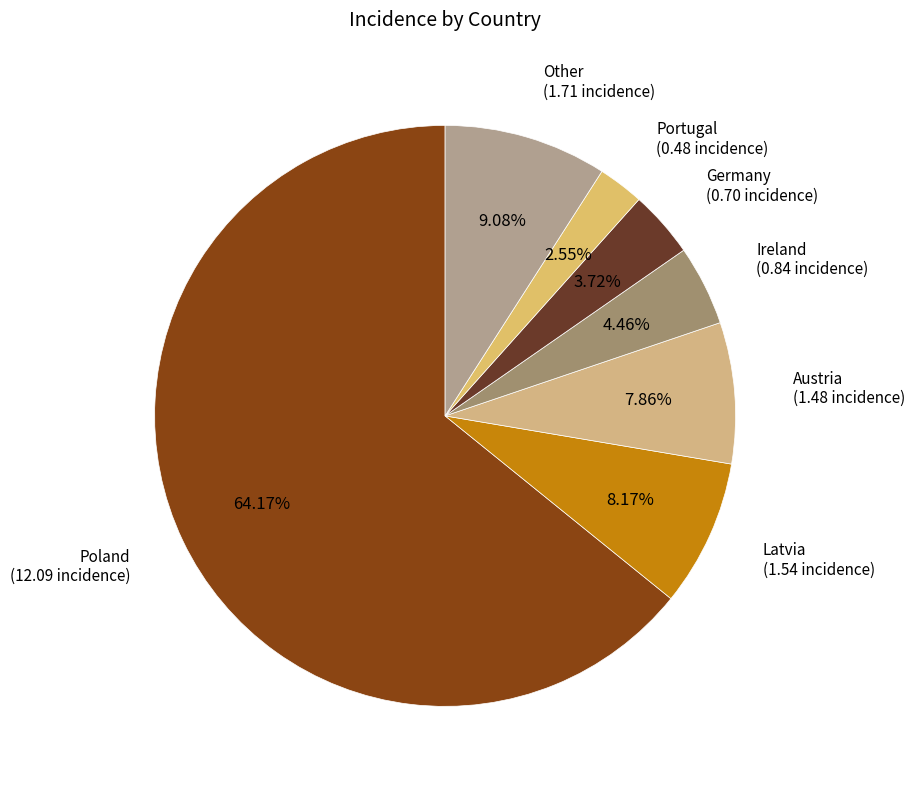

How many segments does this pie chart have?

7